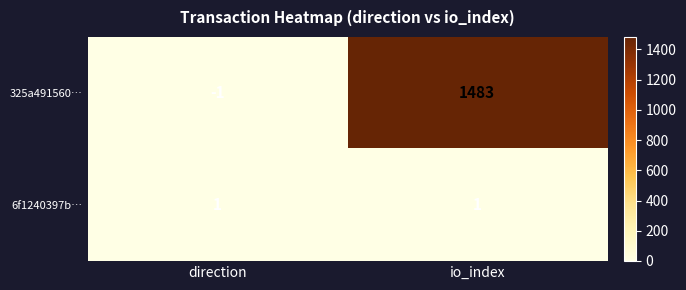

Reading left to right, what are all the values shown in this chart?

325a491560…: direction=-1	io_index=1483
6f1240397b…: direction=1	io_index=1